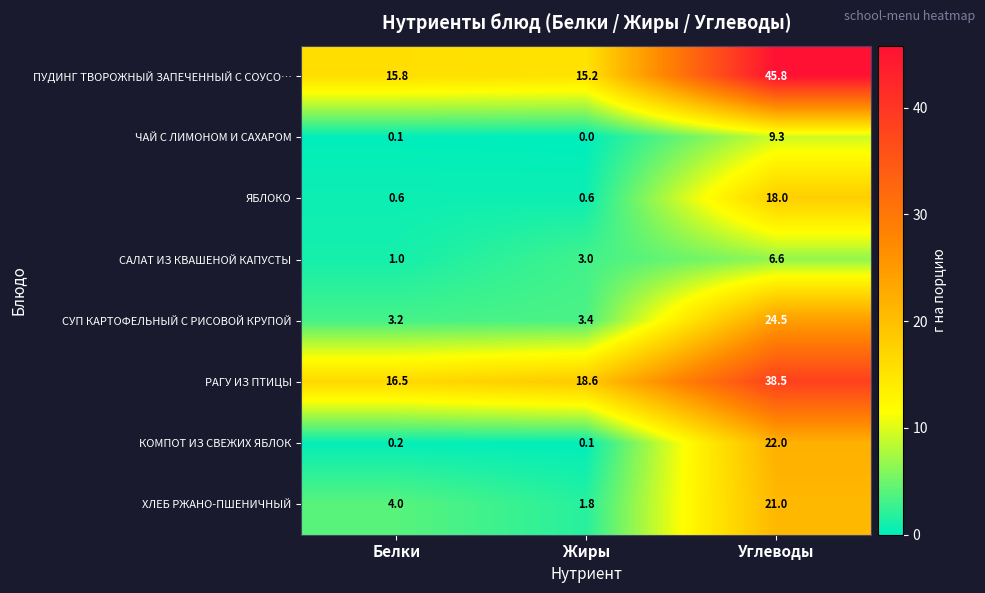

Which category has the lowest value across all series?

Жиры